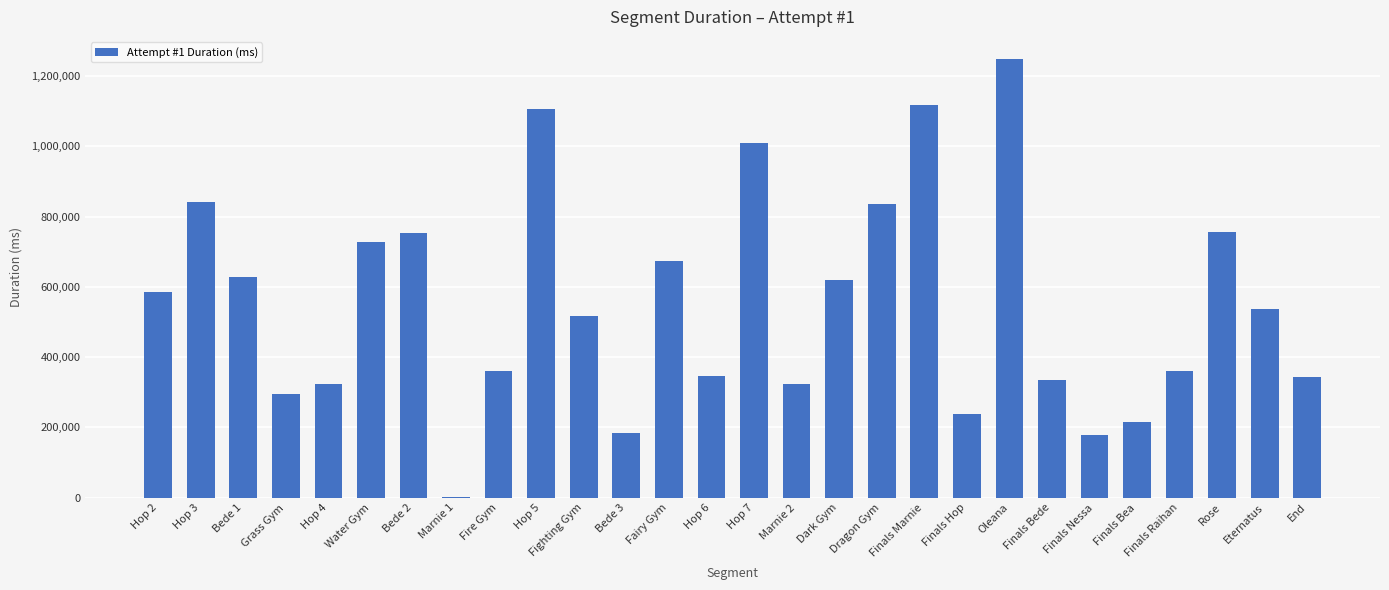

What is the sum of all values?

15458289